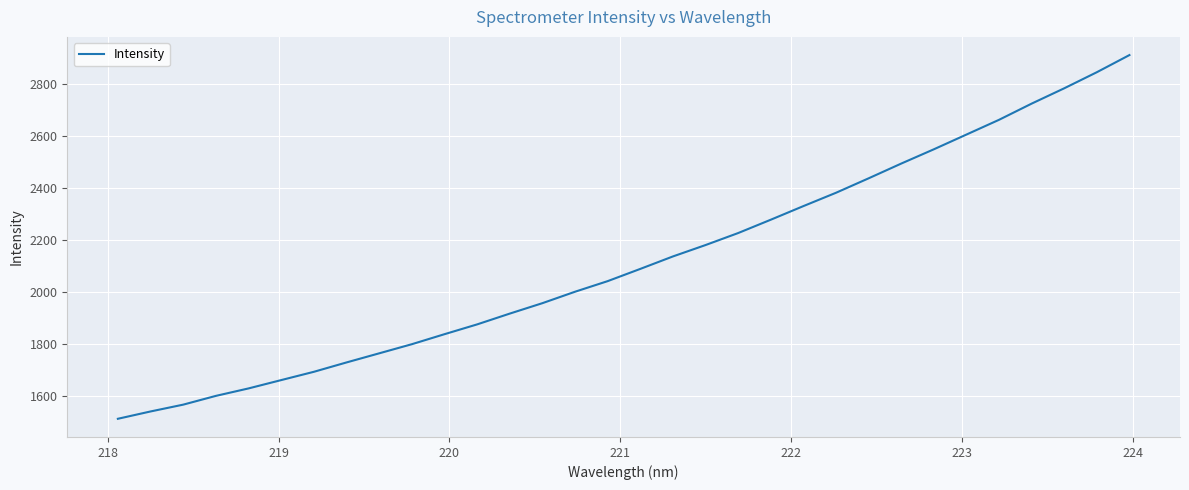

How many categories are shown in the chart?

32